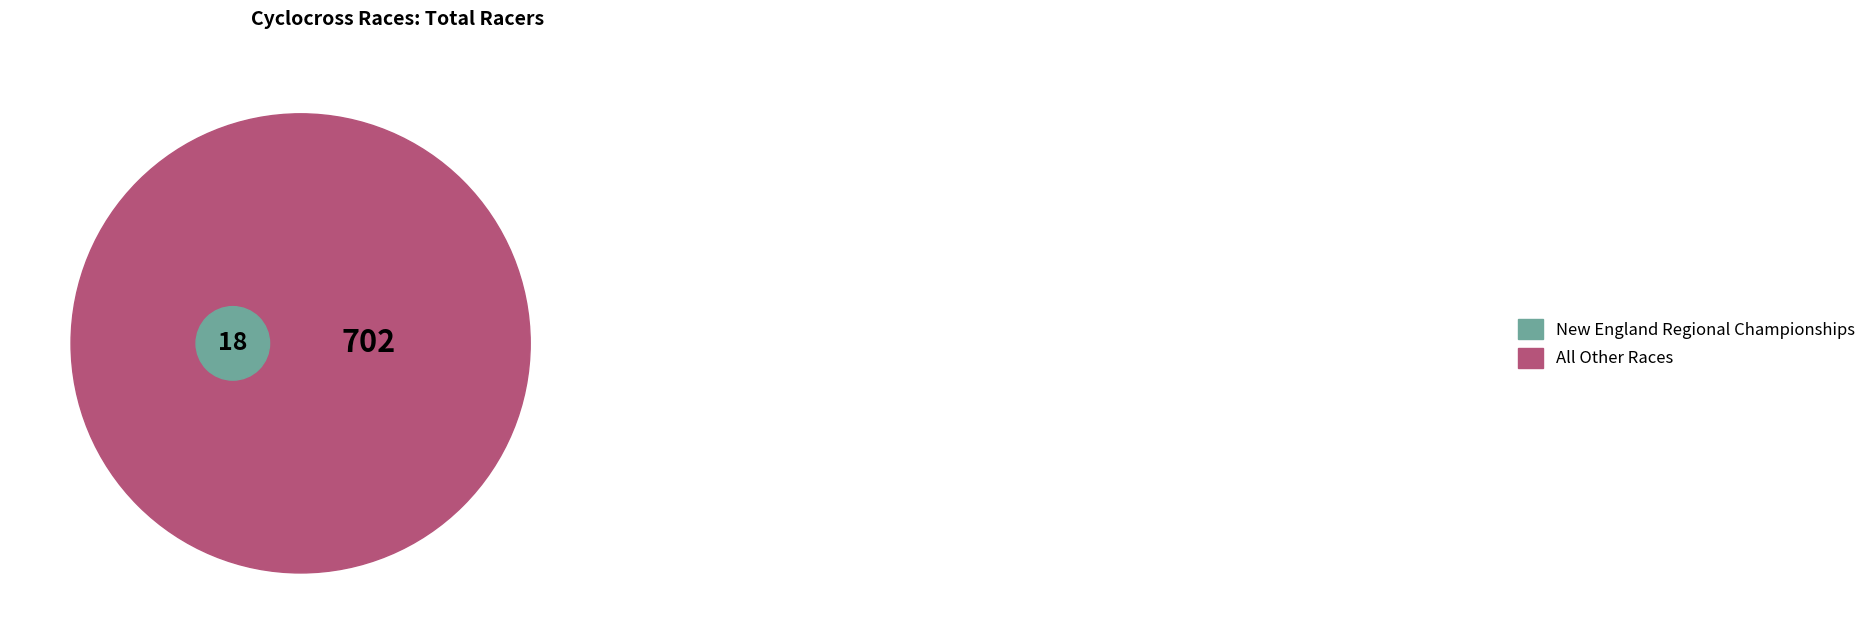

Which category has the smallest portion of the pie?

New England Regional Championships